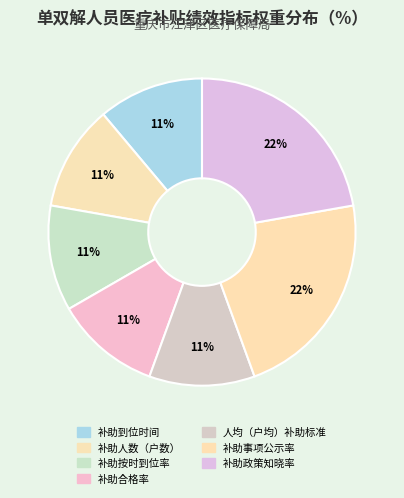

Is 补助按时到位率 the majority of the pie?

No